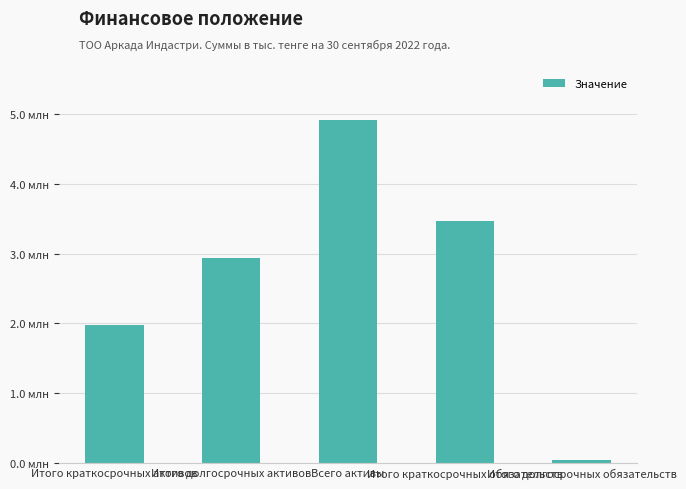

Are the bars horizontal?

No